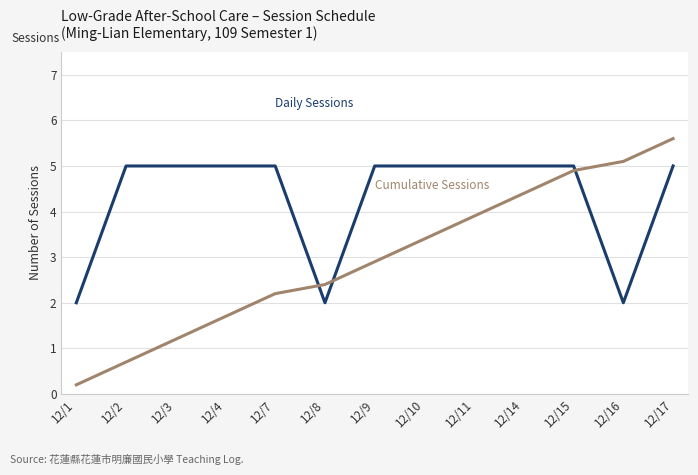

What is the greatest value displayed?

5.6